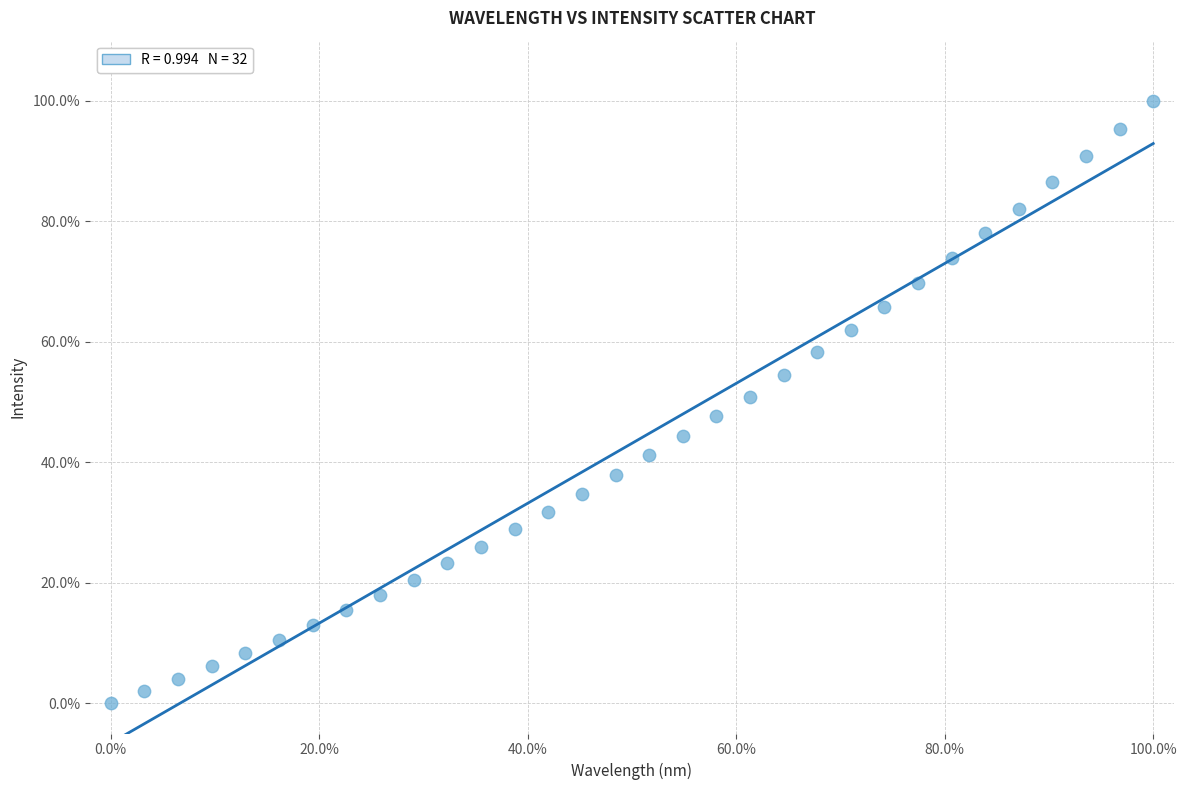

What is the range of X values (max minus min)?

100.0